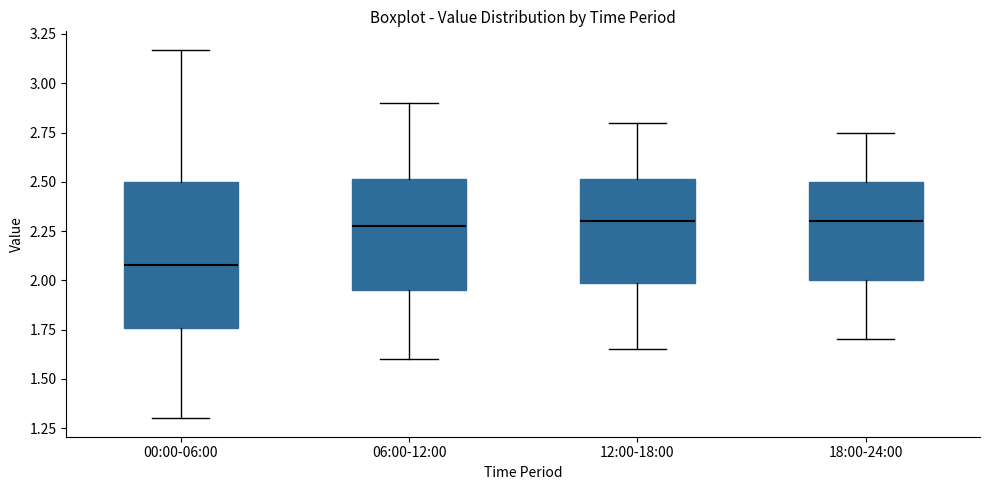

Which box is the tallest, from its lower edge to its upper edge?

00:00-06:00